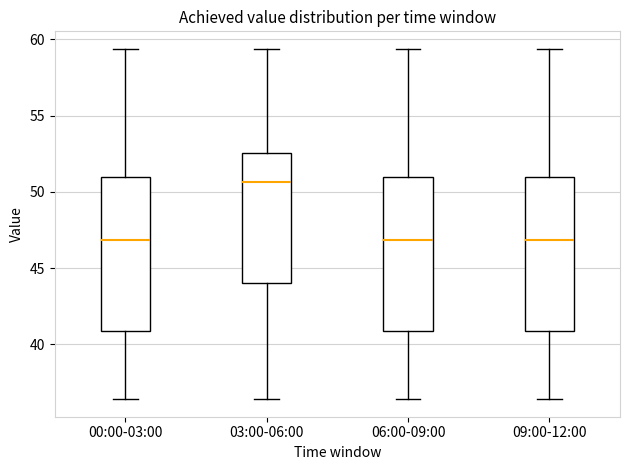

Where is the lower edge of the box for 09:00-12:00 on the y-axis? The values are not printed on the chart, so give them approximately, as read against the axis.

41.0